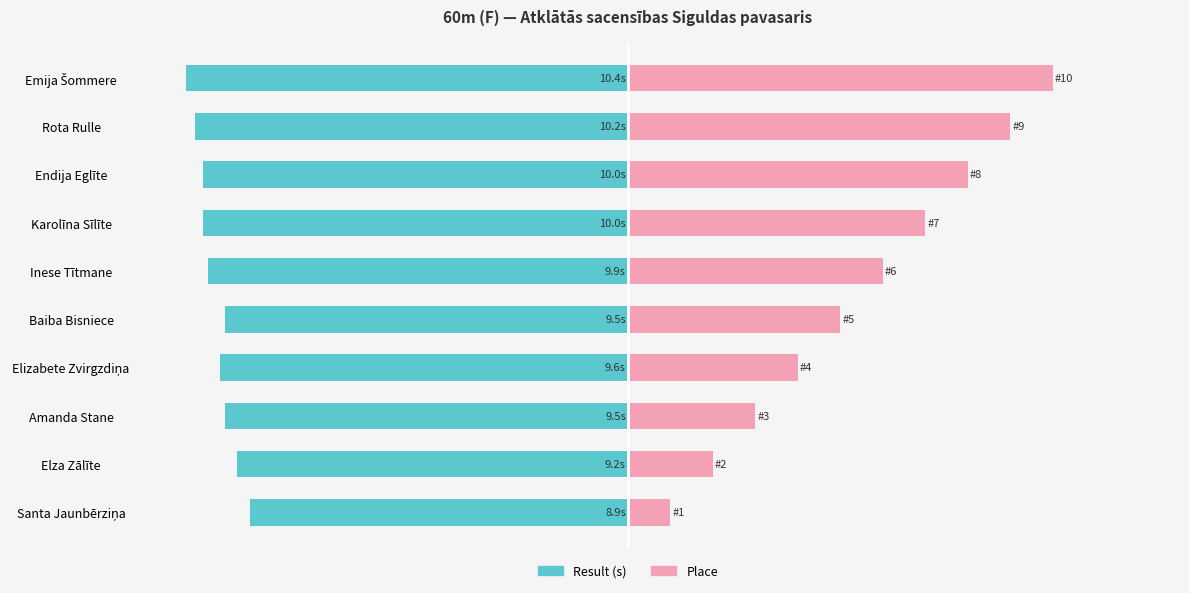

How many data points in Result (s) are less than -9?

9